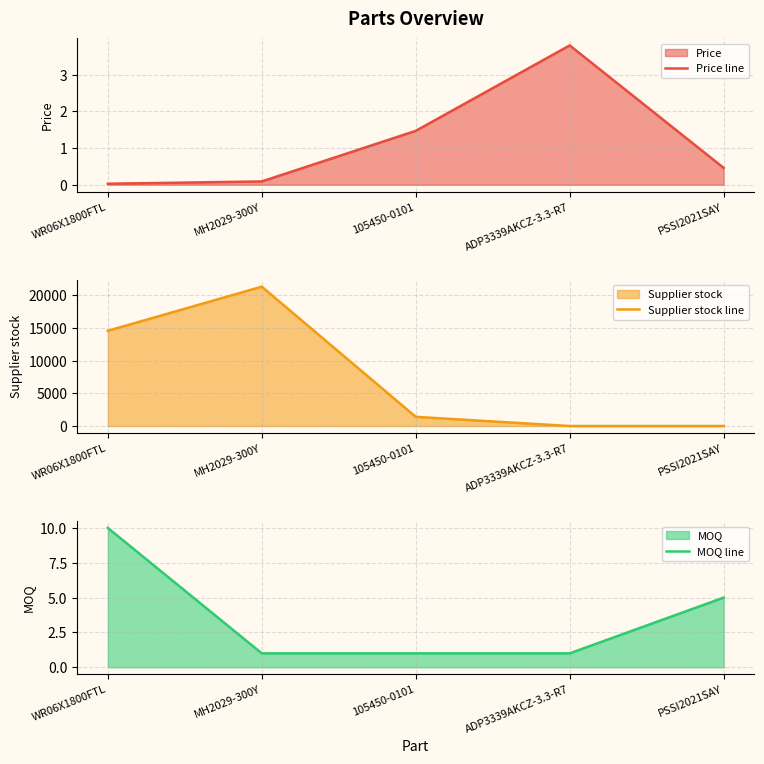

Rank the series at 105450-0101 from highest to lowest value.

Supplier stock line, Price line, MOQ line